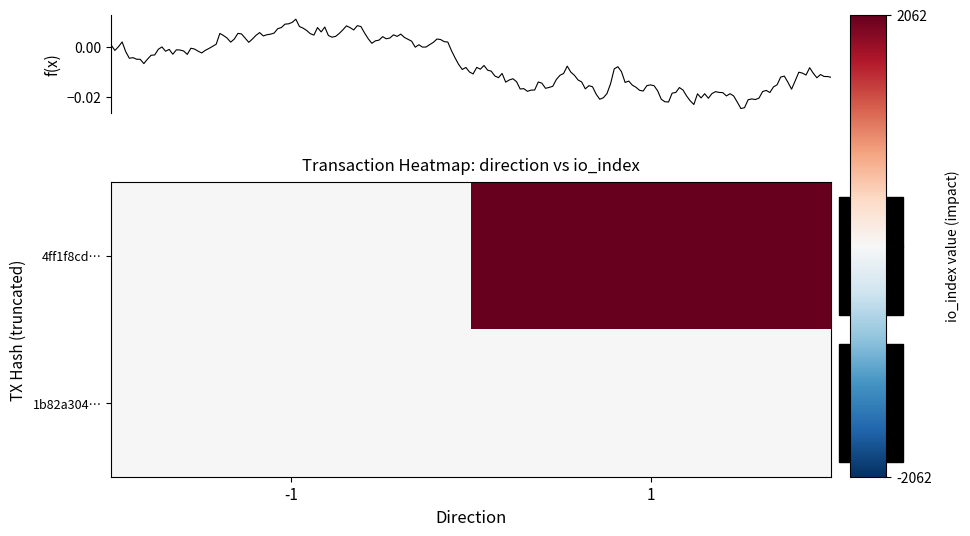

What is the average value of the 4ff1f8cd… series?

1030